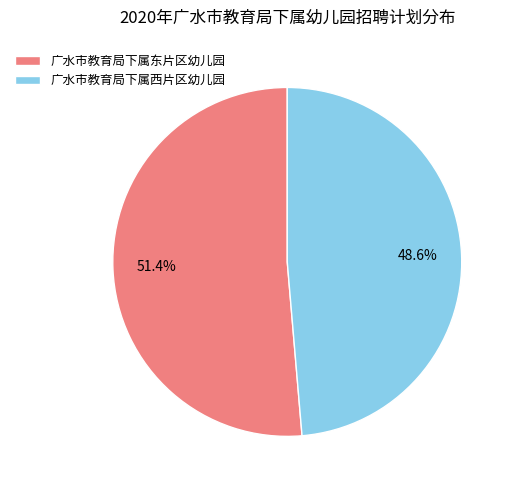

Rank the categories by value from lowest to highest.

广水市教育局下属西片区幼儿园, 广水市教育局下属东片区幼儿园